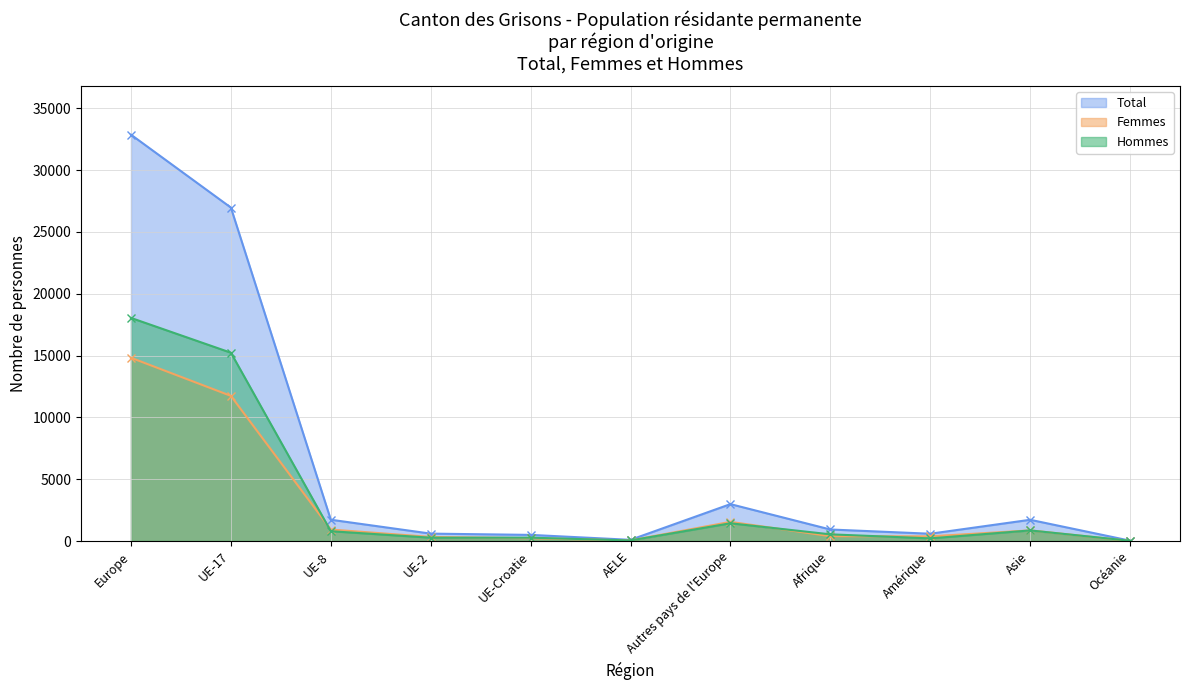

At which category is the sum across all series the highest?

Europe